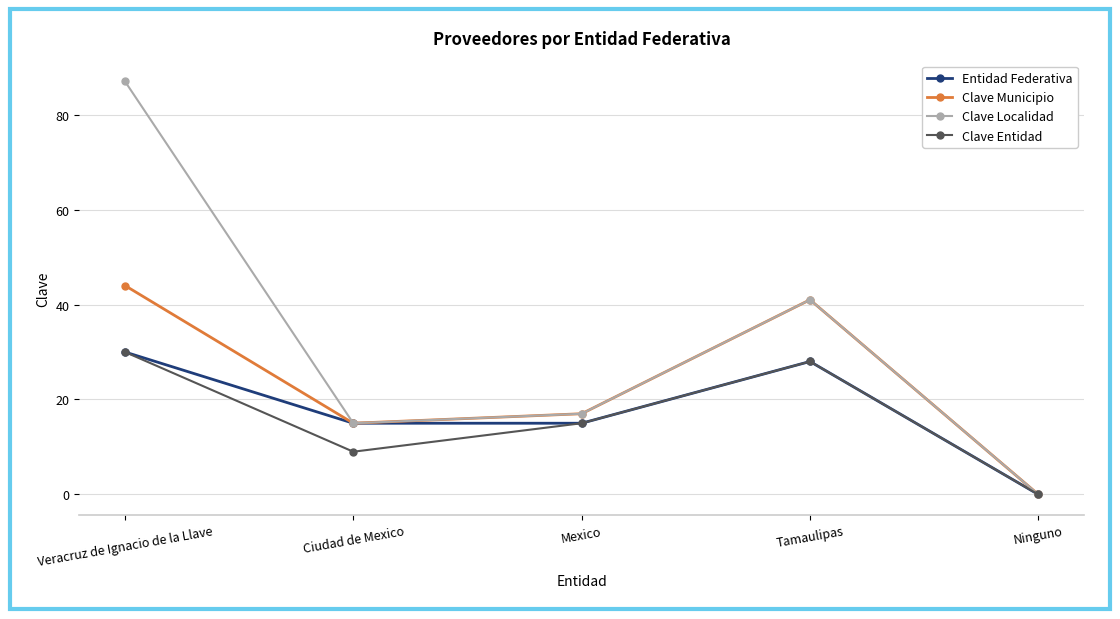

The value of Entidad Federativa at Ciudad de Mexico is 9. True or false?

False